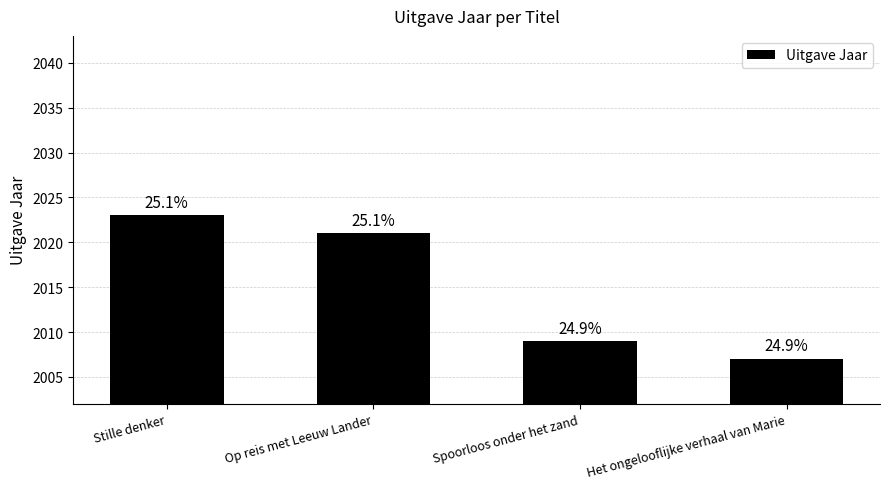

Is it true that the value at Spoorloos onder het zand is 435?

False